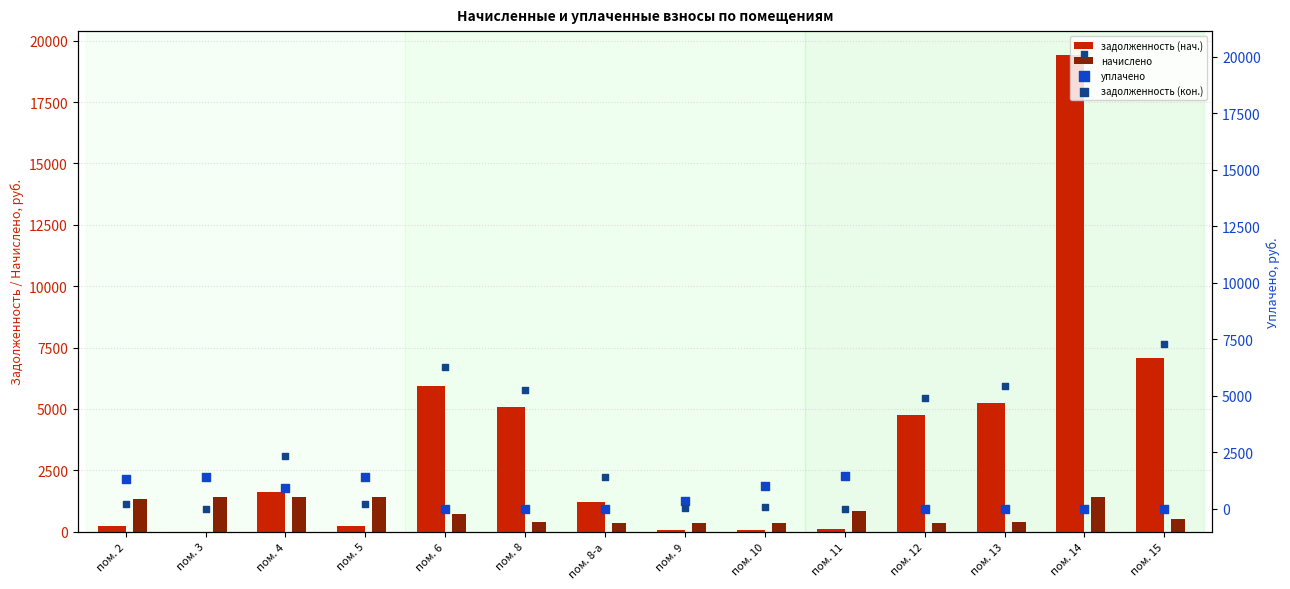

Which series reaches the maximum Y coordinate?

задолженность (кон.)